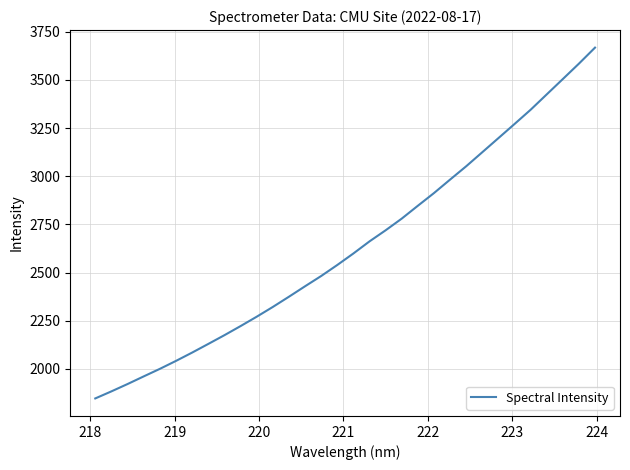

What is the difference between the maximum and minimum values?

1820.1